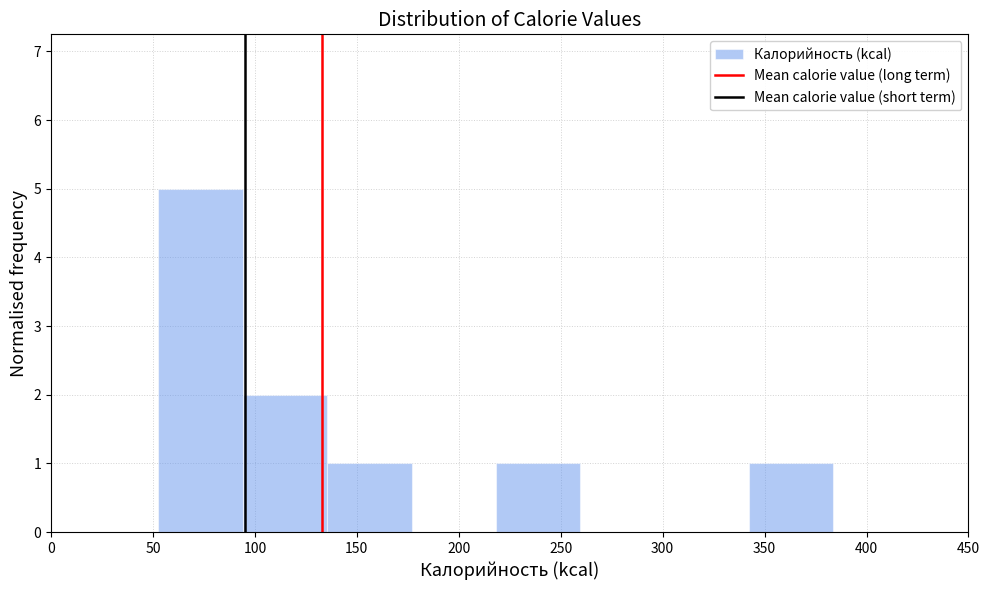

Over which range of the x-axis is the bar tallest?

55 to 95